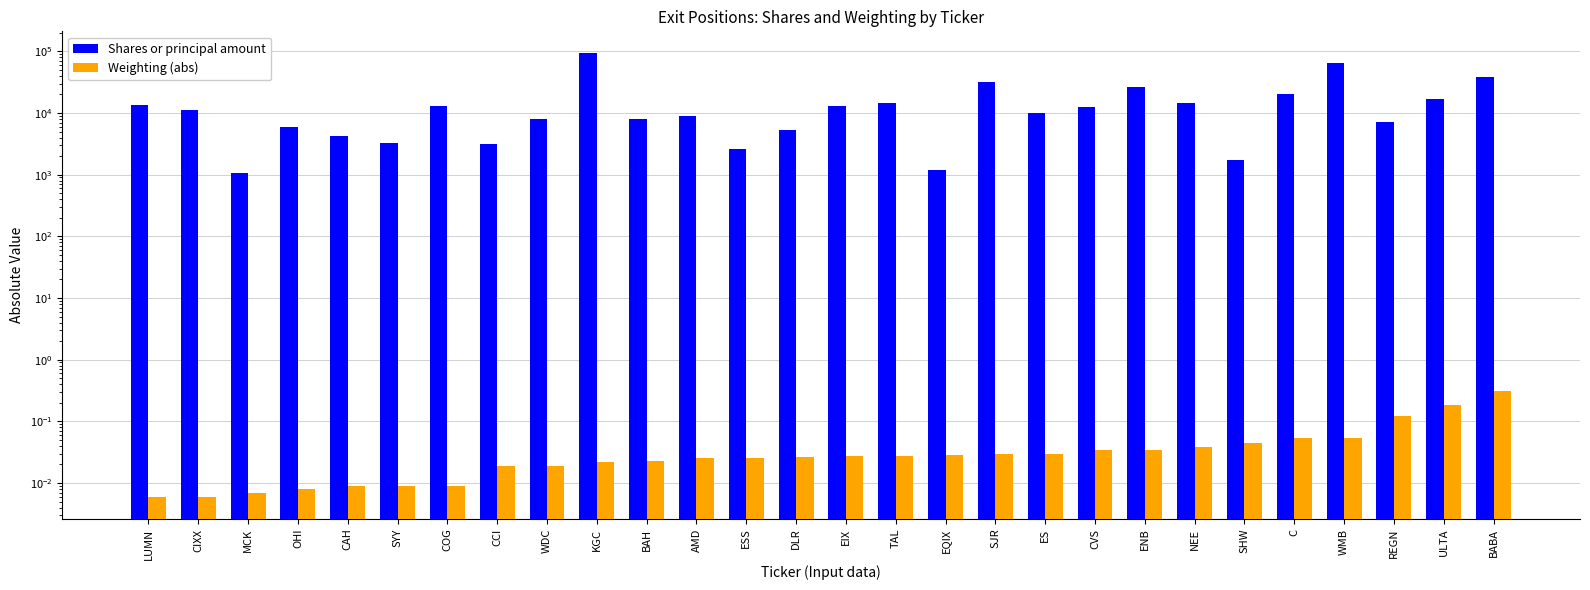

Between EIX and C, which is larger?

C